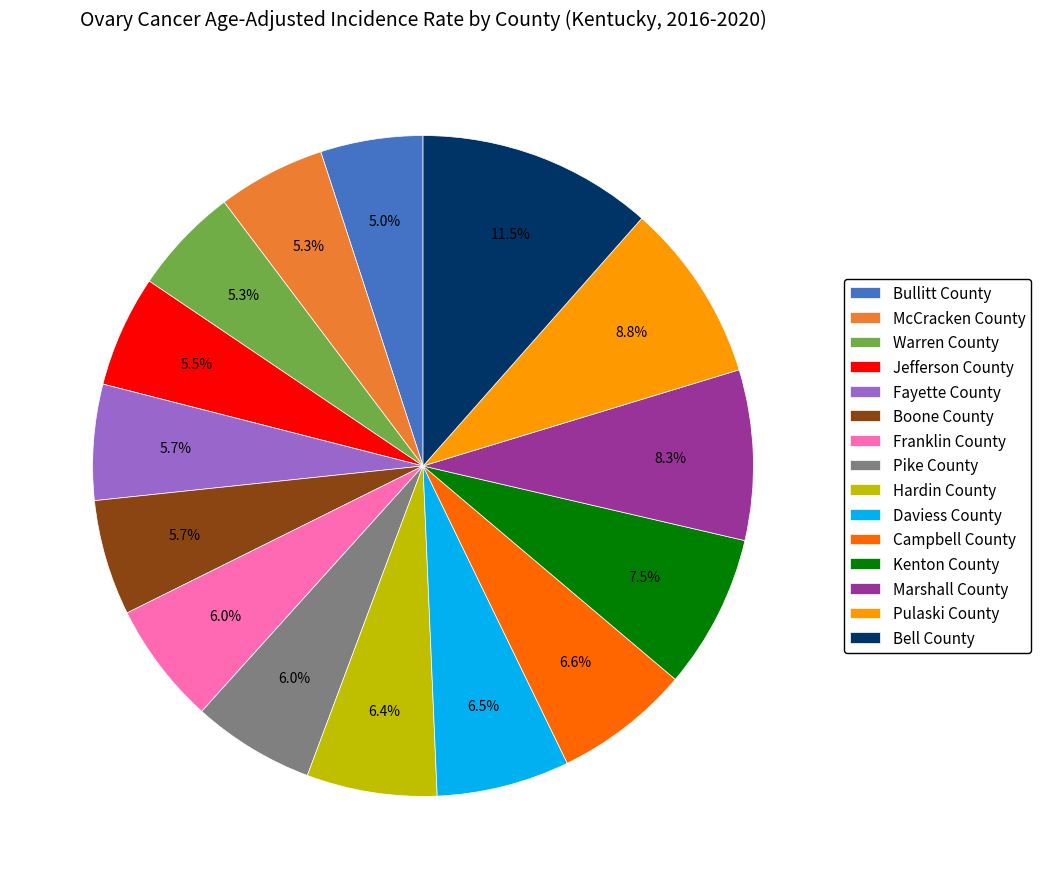

Which has a higher value, Hardin County or Boone County?

Hardin County